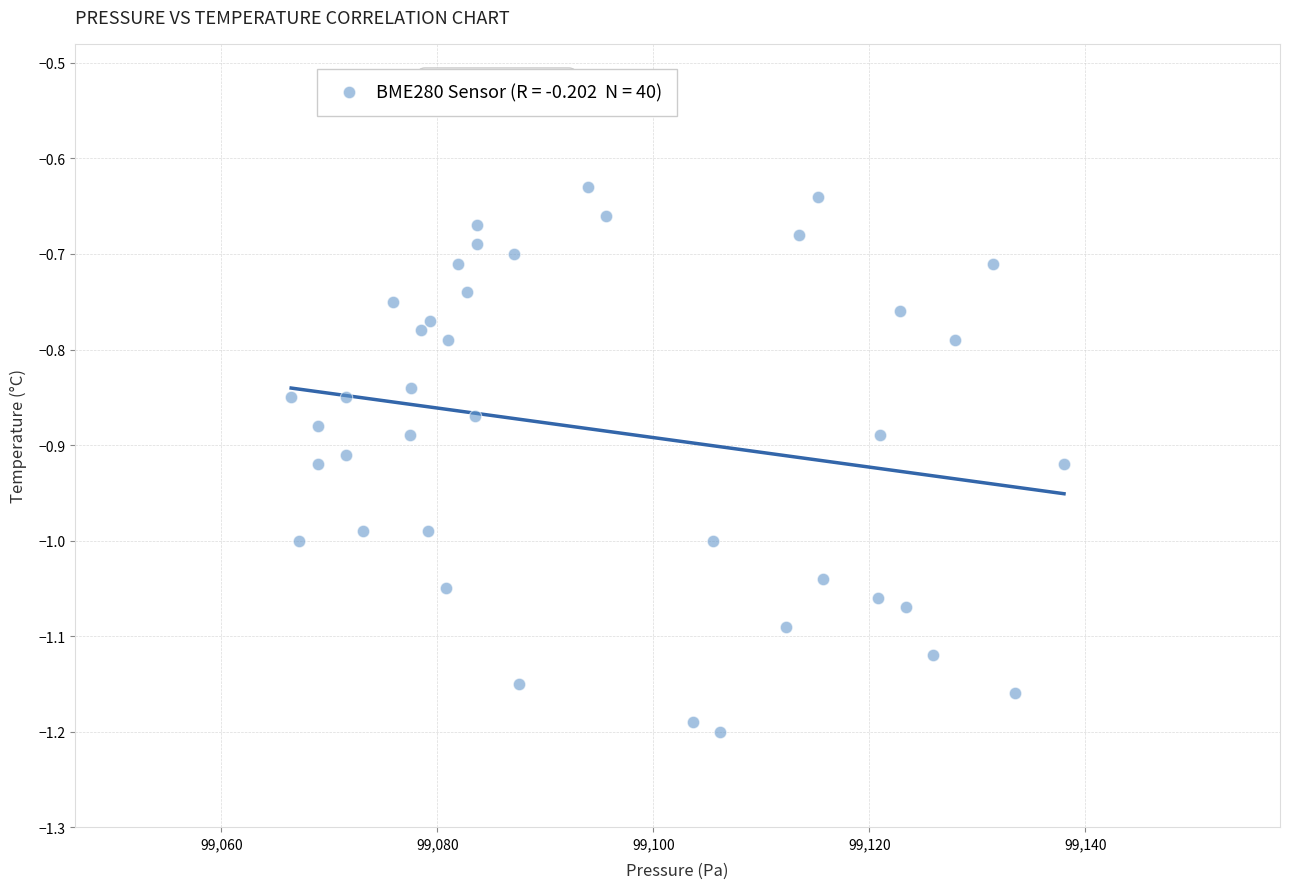

What is the range of X values (max minus min)?

71.6